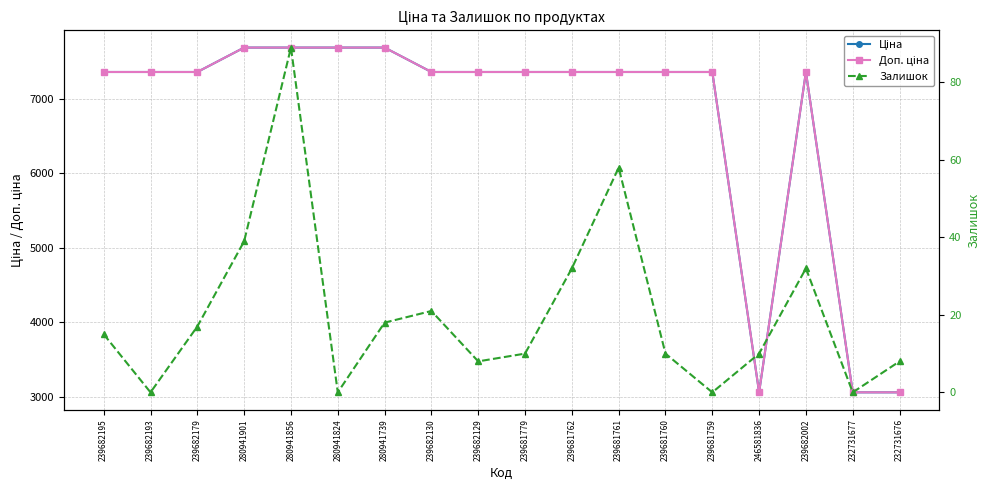

At which category is the sum across all series the highest?

280941856